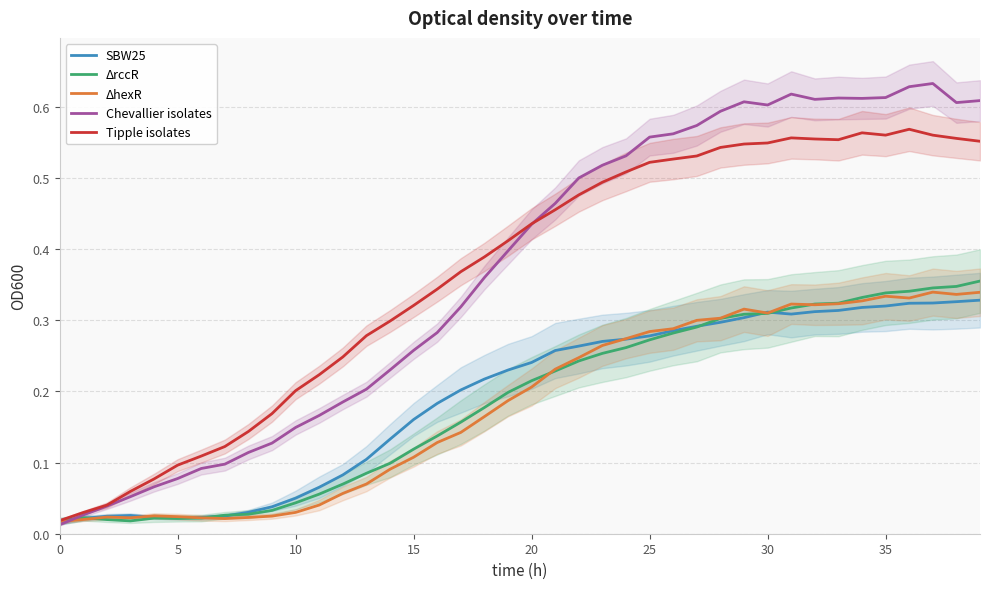

In SBW25, how many points are lower than both neighbors (excluding endpoints)?

2